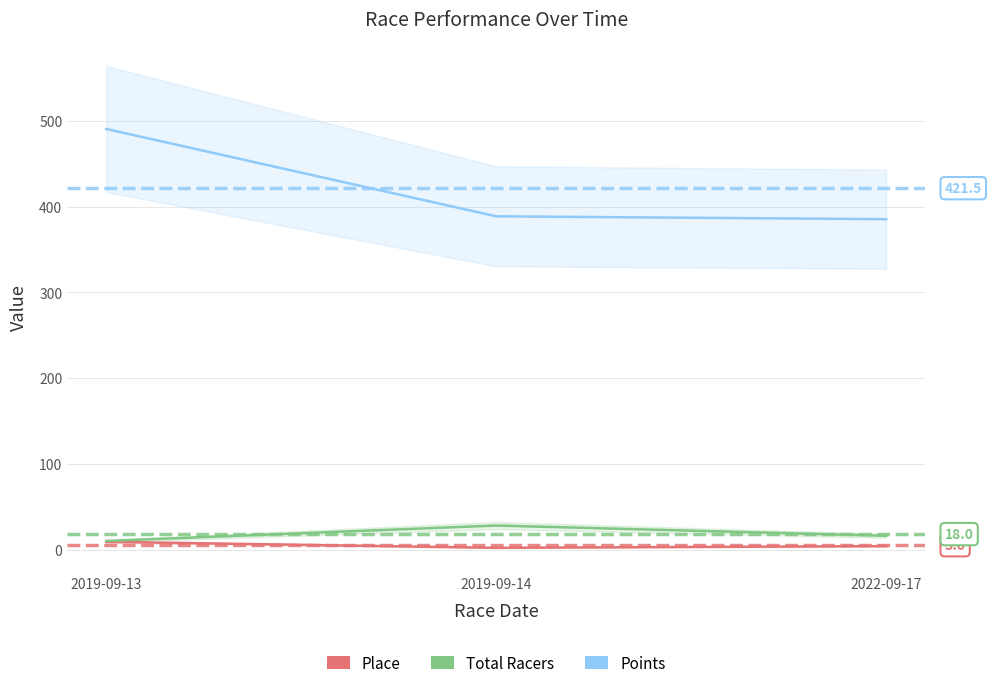

The Points series shows 111.1 at 2019-09-14. True or false?

False